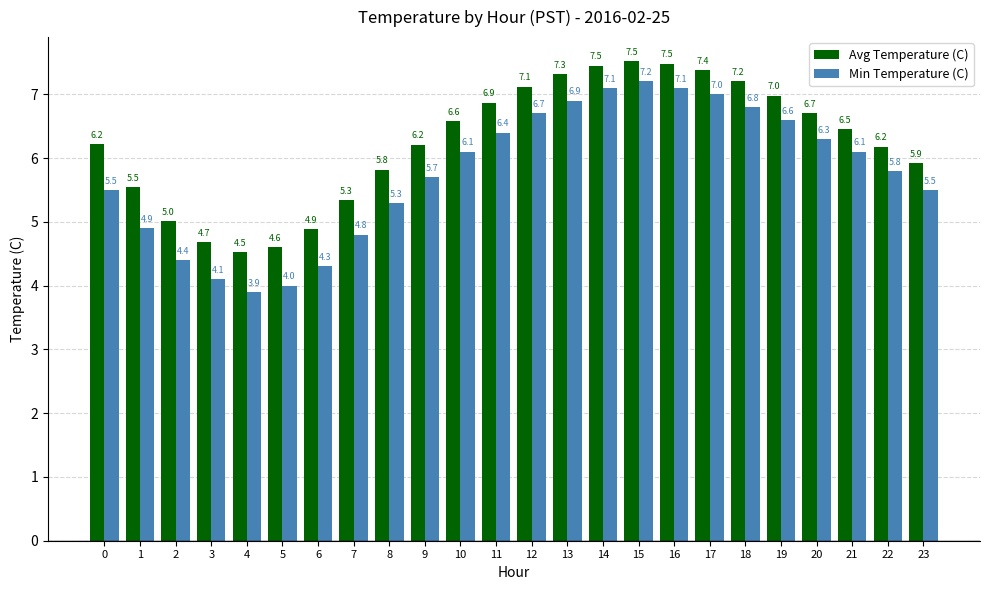

What is the approximate value of Avg Temperature (C) at 16?

7.5